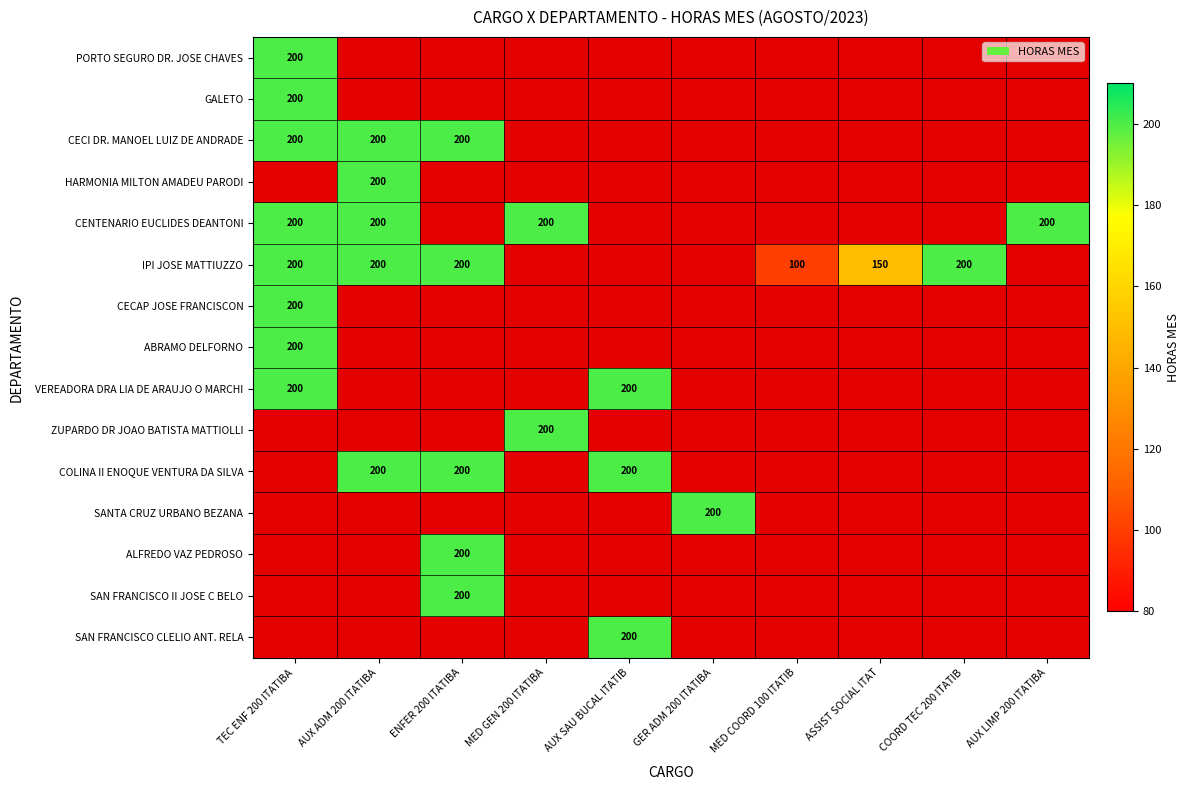

Is it true that COLINA II ENOQUE VENTURA DA SILVA equals 200 at AUX ADM 200 ITATIBA?

True